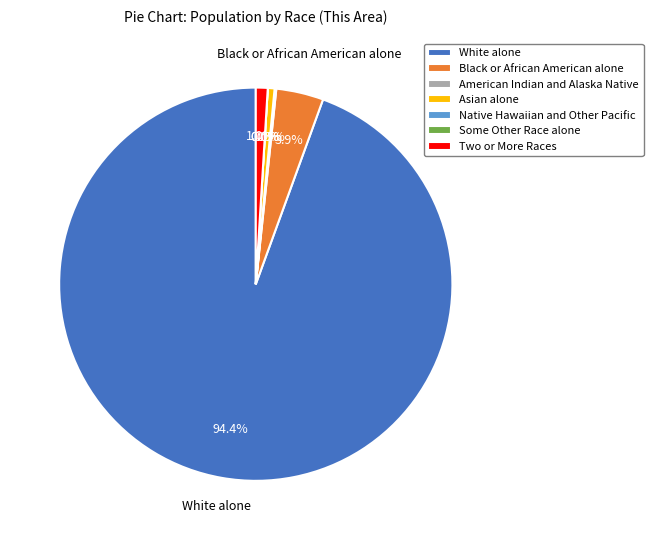

To the nearest percent, what is the average slice percentage?

14%